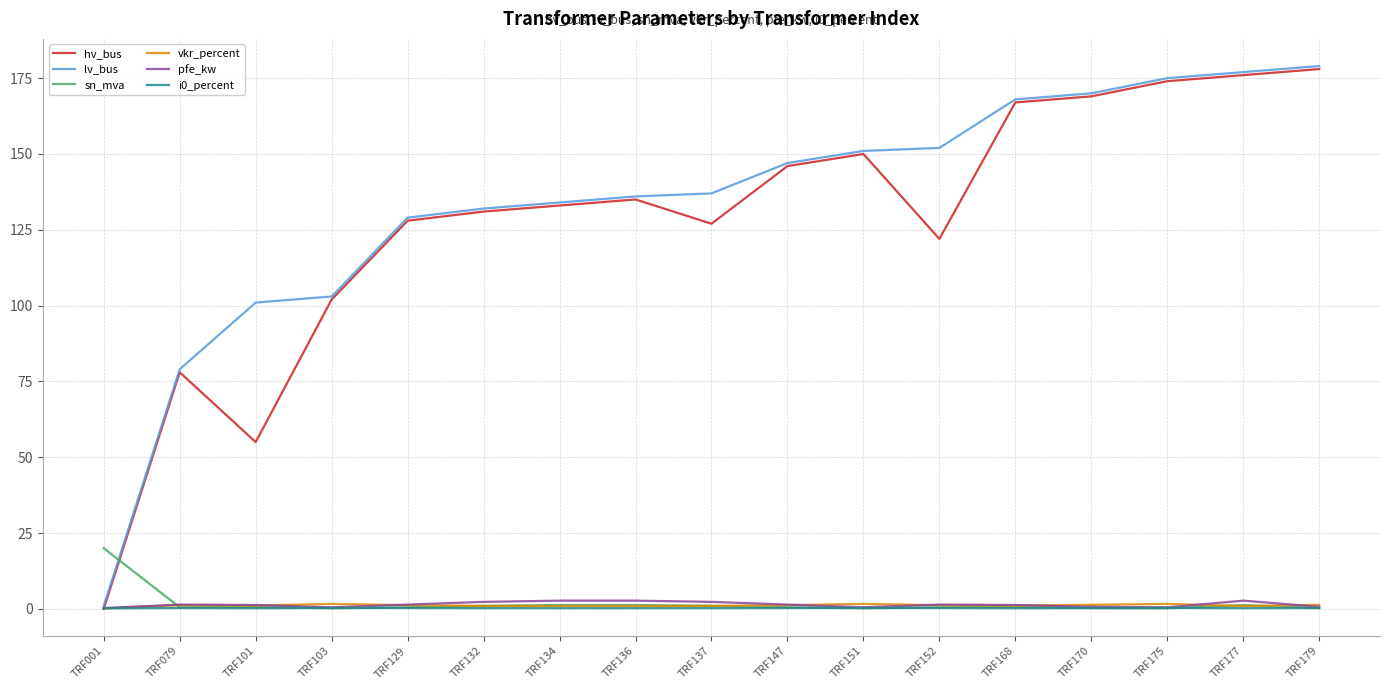

What is the total value across all series at TRF170?

341.5